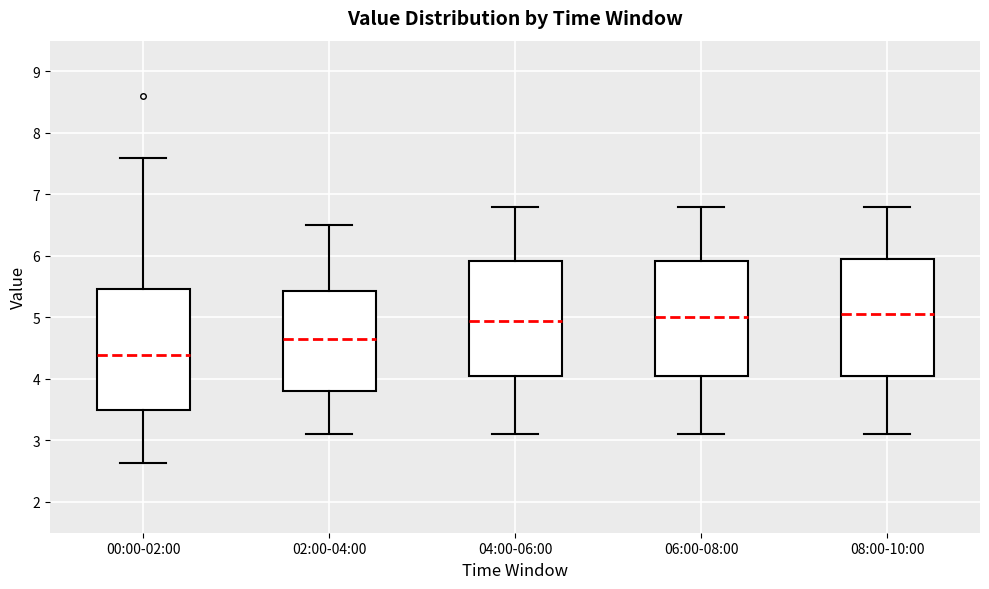

Where does the median line of the box for 00:00-02:00 sit on the y-axis? The values are not printed on the chart, so give them approximately, as read against the axis.

4.4